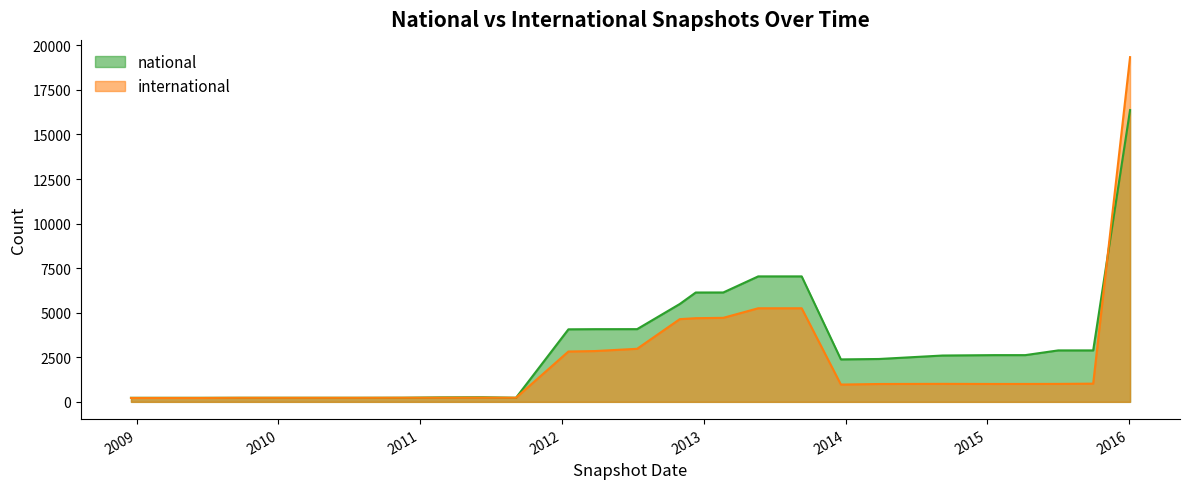

How many lines are shown in the chart?

2